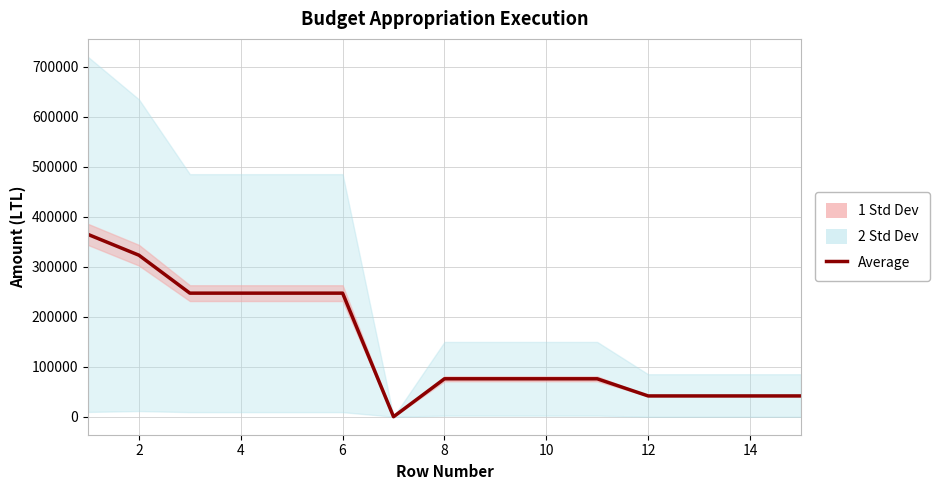

What is the sum of all values?

2146521.0